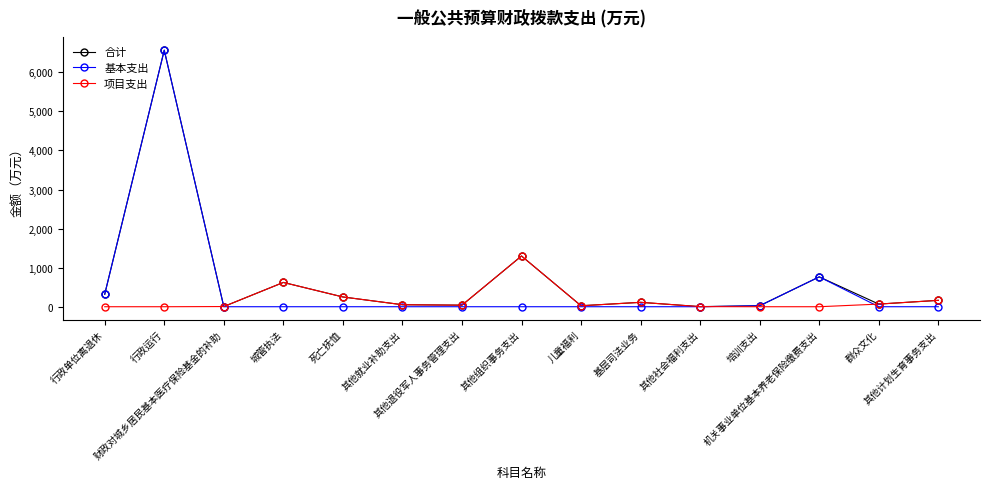

List the series in order of their overall mean, lowest first.

项目支出, 基本支出, 合计